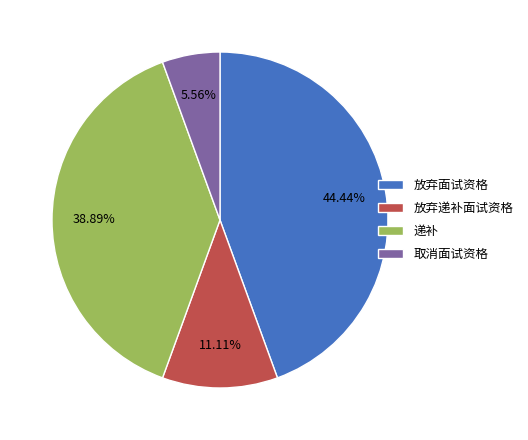

Combined, do 放弃面试资格 and 递补 account for over 50%?

Yes